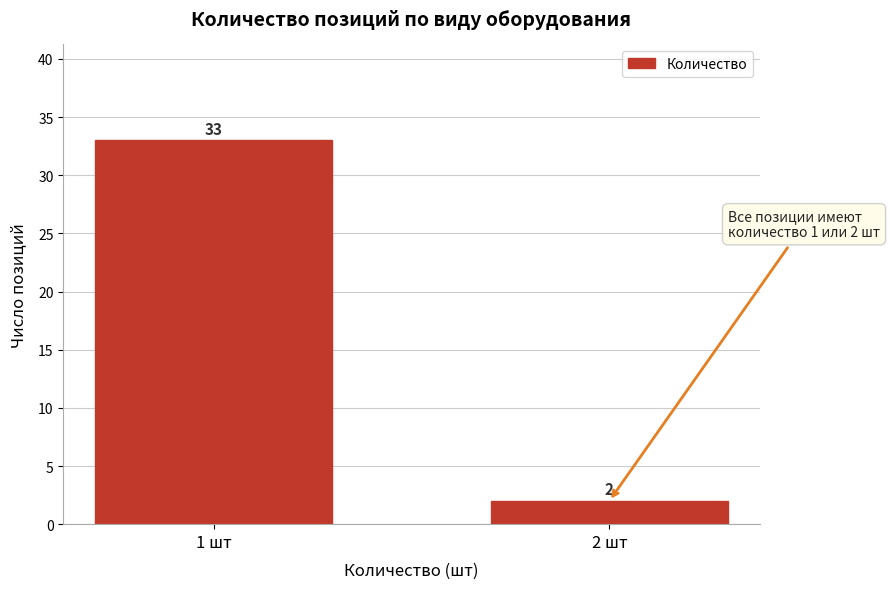

Reading left to right, transcribe all the data shown in this chart.

1 шт=33	2 шт=2